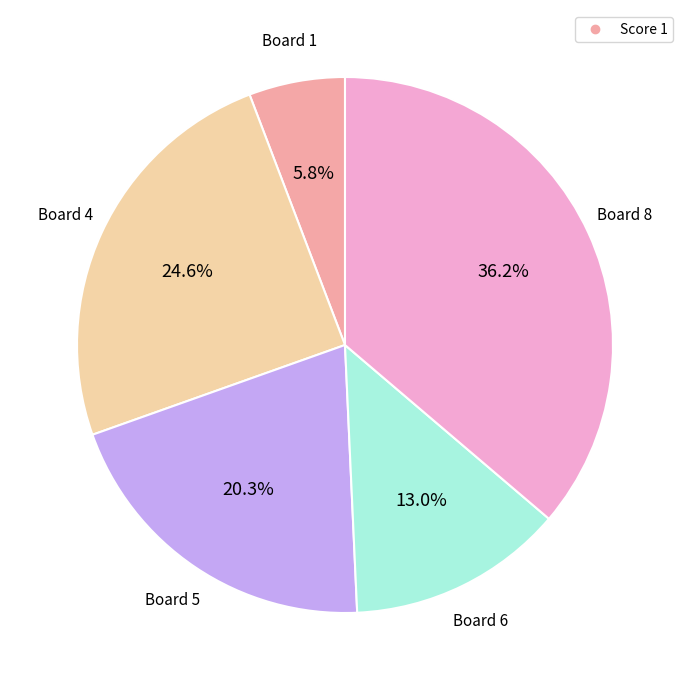

Does any single category account for the majority?

No